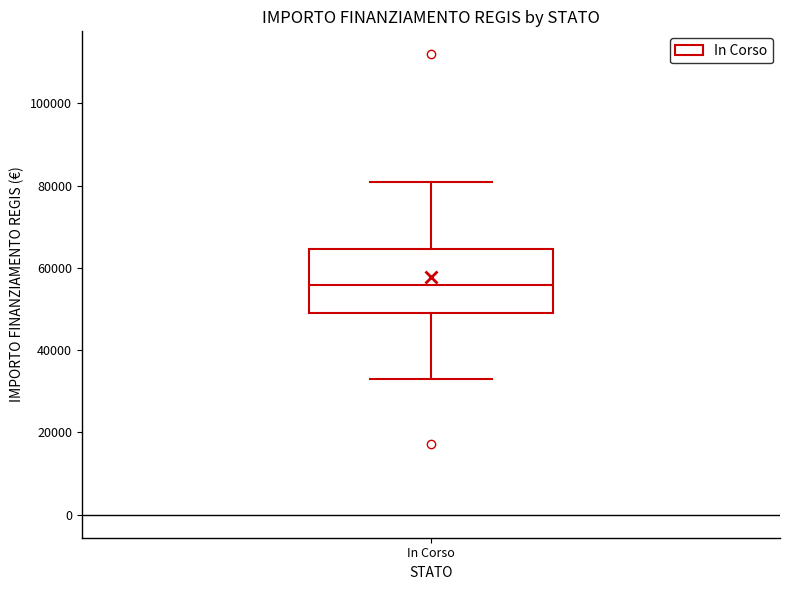

Where does the lower whisker of the box for In Corso end on the y-axis? The values are not printed on the chart, so give them approximately, as read against the axis.

32000